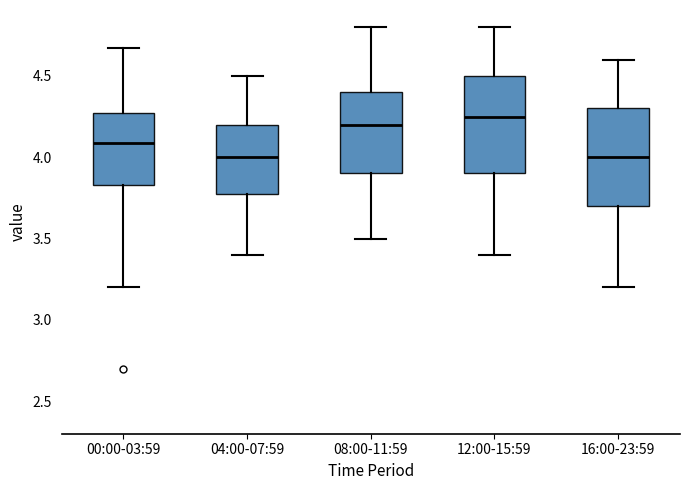

Reading left to right, transcribe this box plot: for each box, give where its median line is, the range the box spans, and where its two whiskers end, as read against the y-axis. The values are not printed on the chart, so give them approximately, as read against the axis.

00:00-03:59: median 4.10, box 3.85 to 4.25, whiskers 3.20 to 4.65
04:00-07:59: median 4.00, box 3.80 to 4.20, whiskers 3.40 to 4.50
08:00-11:59: median 4.20, box 3.90 to 4.40, whiskers 3.50 to 4.80
12:00-15:59: median 4.25, box 3.90 to 4.50, whiskers 3.40 to 4.80
16:00-23:59: median 4.00, box 3.70 to 4.30, whiskers 3.20 to 4.60